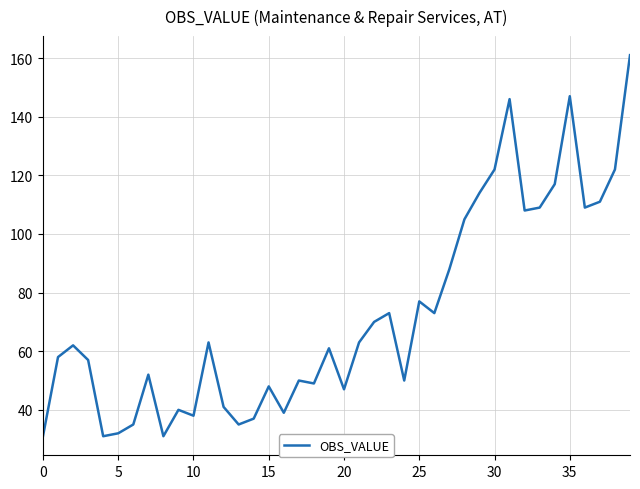

What is the difference between the maximum and minimum values?

130